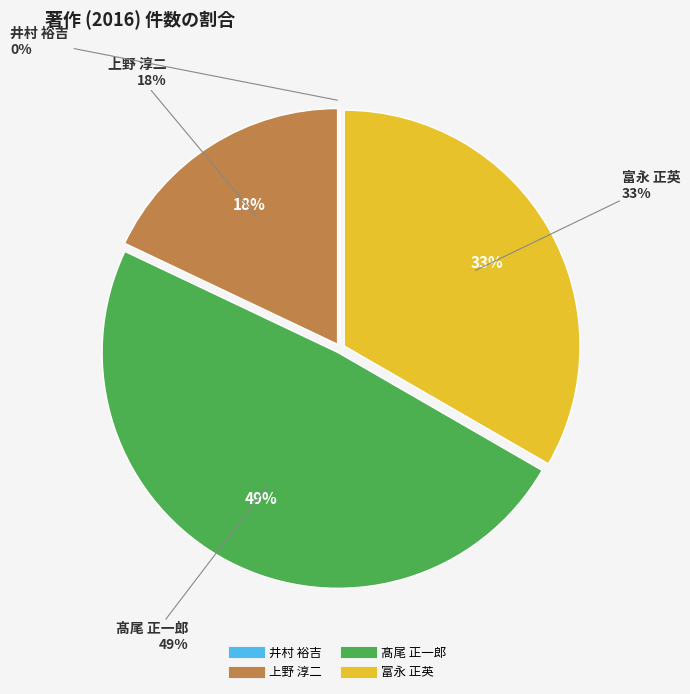

Is it true that 井村 裕吉 is 0% of the pie?

True